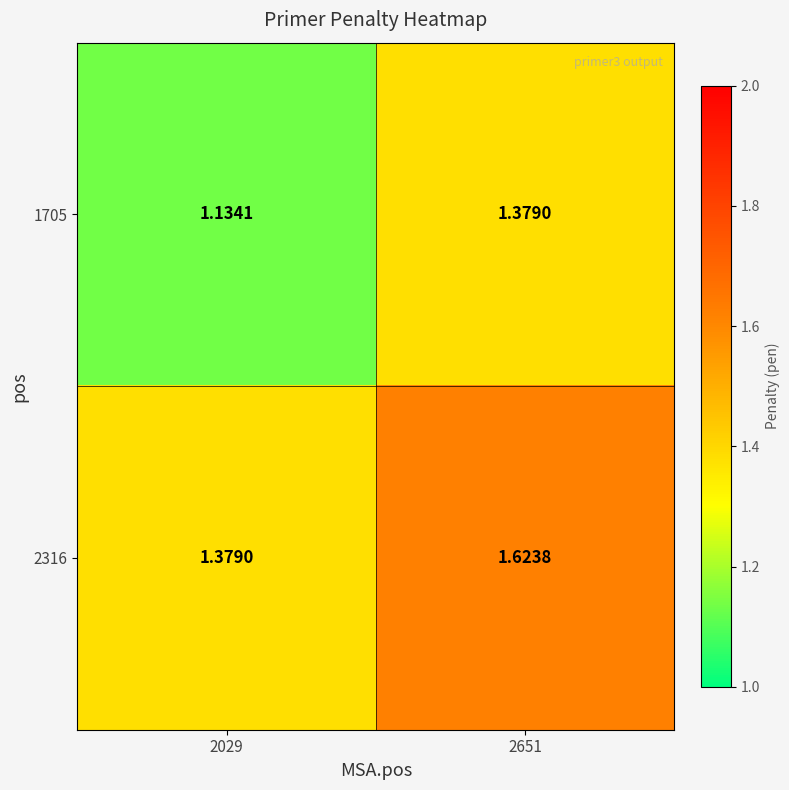

Is the value of 2316 at 2029 greater than the value of 1705 at 2029?

Yes